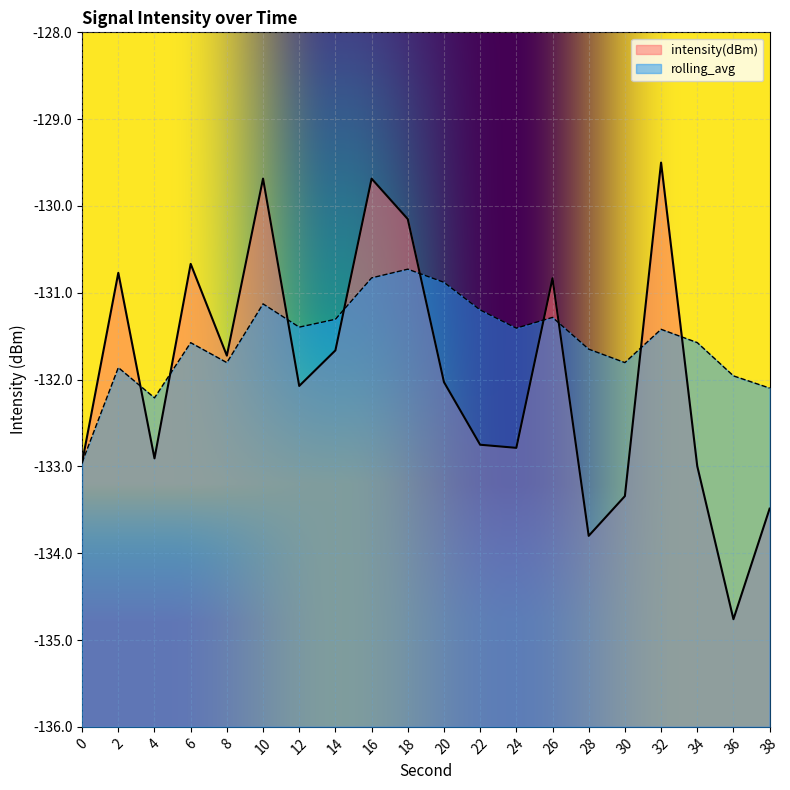

True or false: rolling_avg has more than 1 interior local peaks.

True